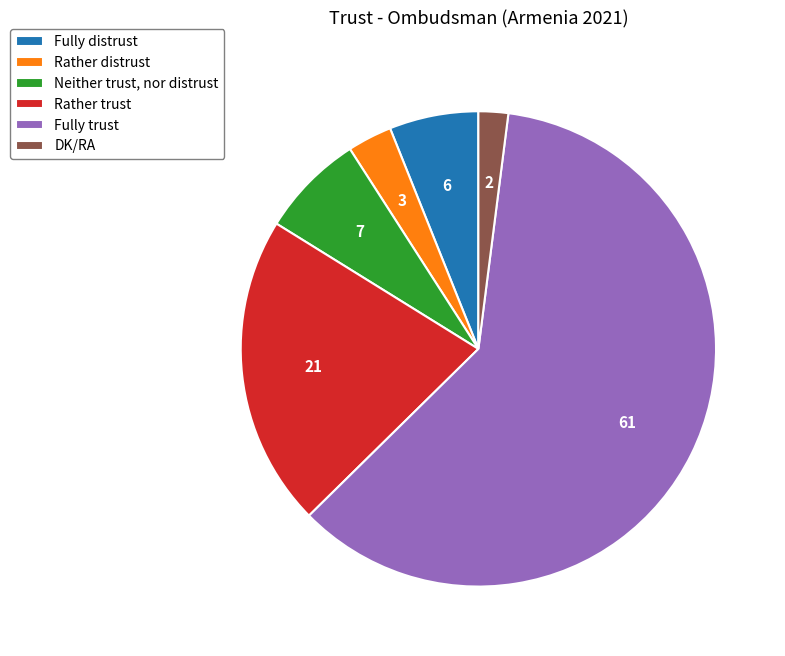

Approximately how many times larger is the value at Fully distrust compared to DK/RA?

3.0